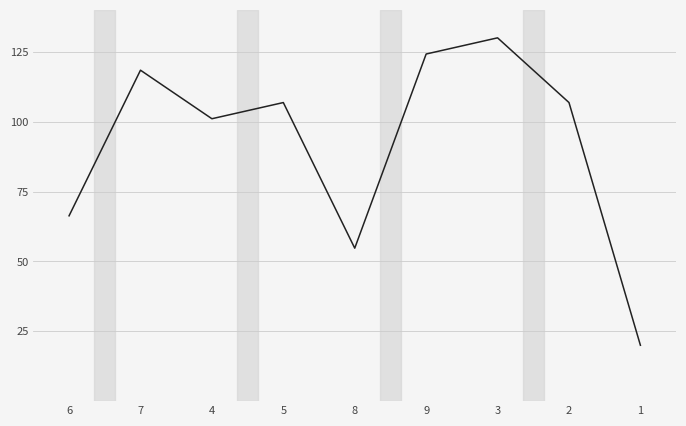

What is the minimum value shown in the chart?

20.0